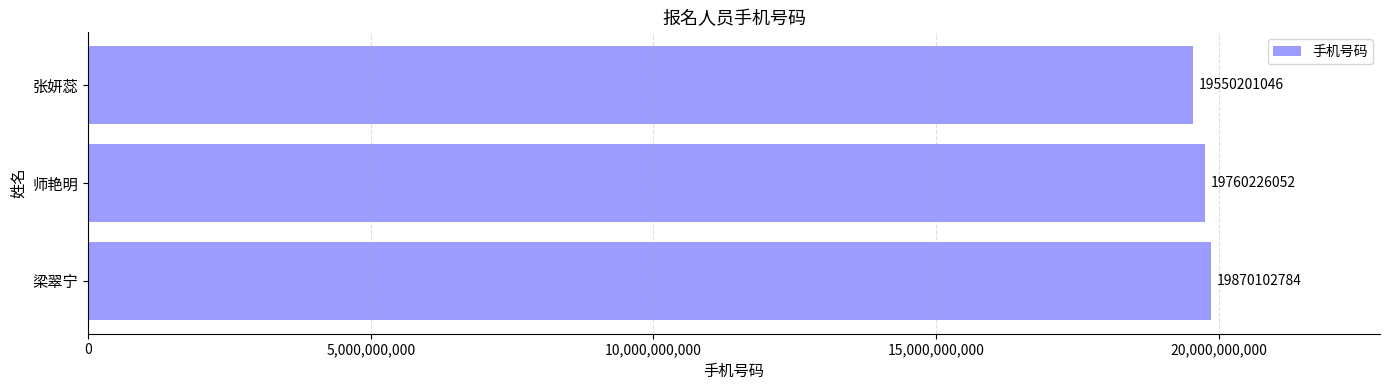

At which category does the chart reach its minimum across all series?

张妍蕊